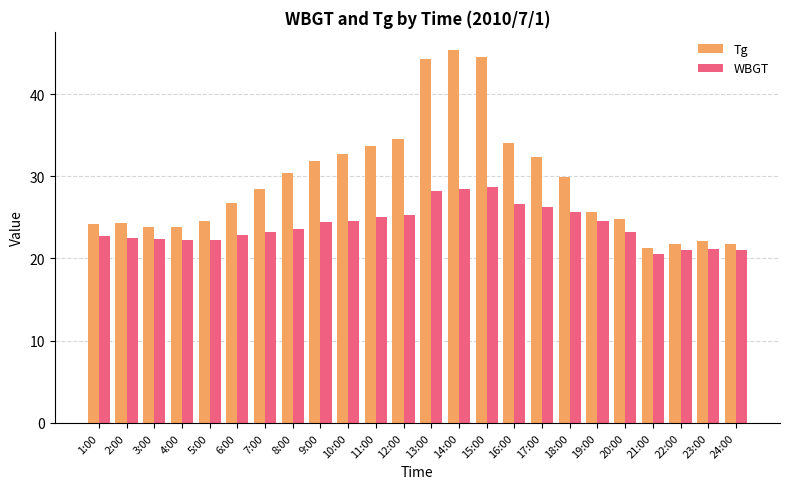

How many data points does each series have?

24